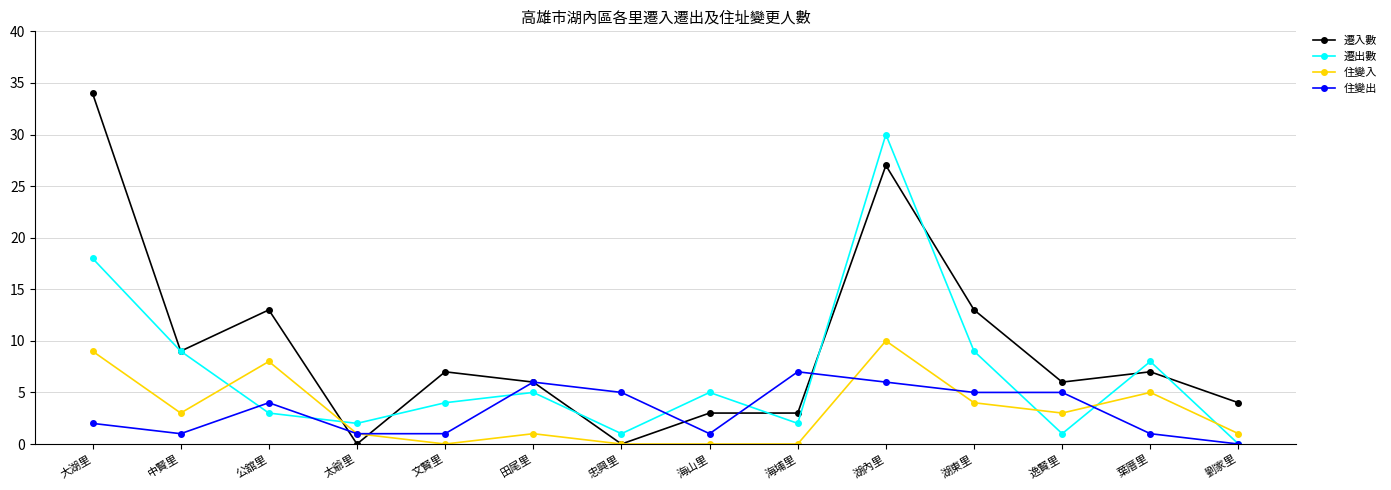

Does the chart have visible grid lines?

Yes